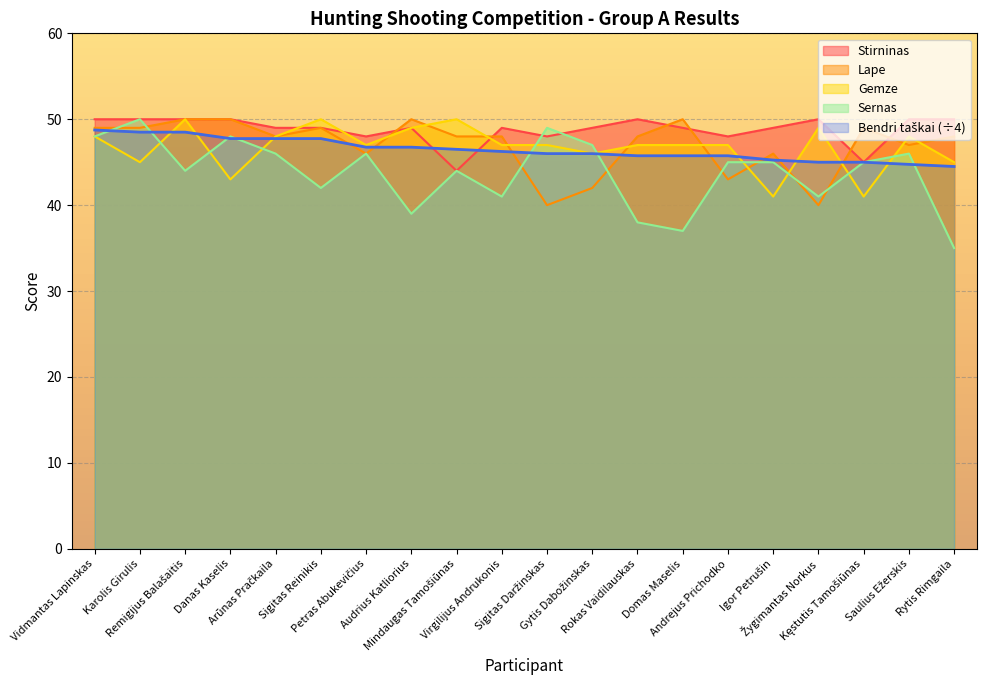

How many times do Lape and Sernas cross each other?

8